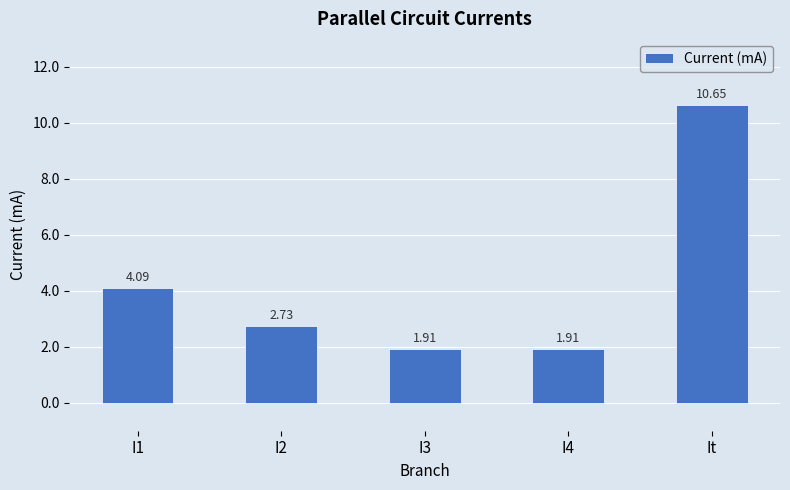

What is the label of the 3rd bar from the right?

I3